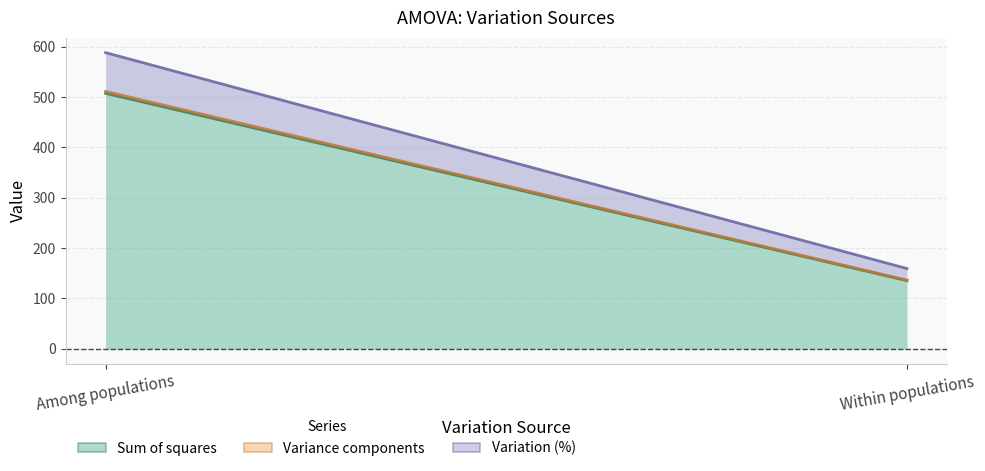

Where is Variance components nearest to the value 2?

Within populations